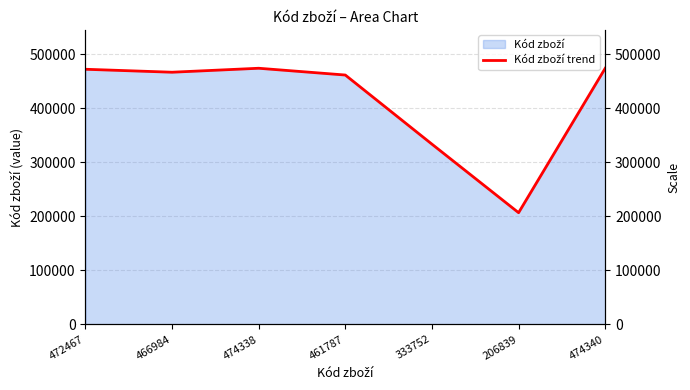

What position from the right is 333752?

3